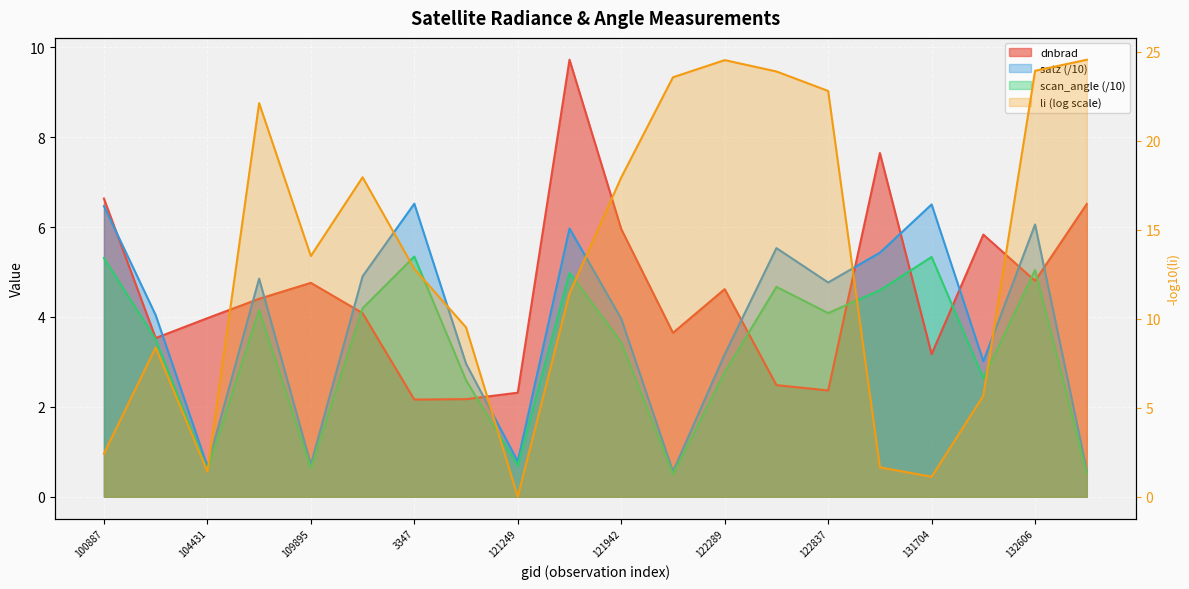

True or false: satz has more than 0 points higher than both neighbors.

True